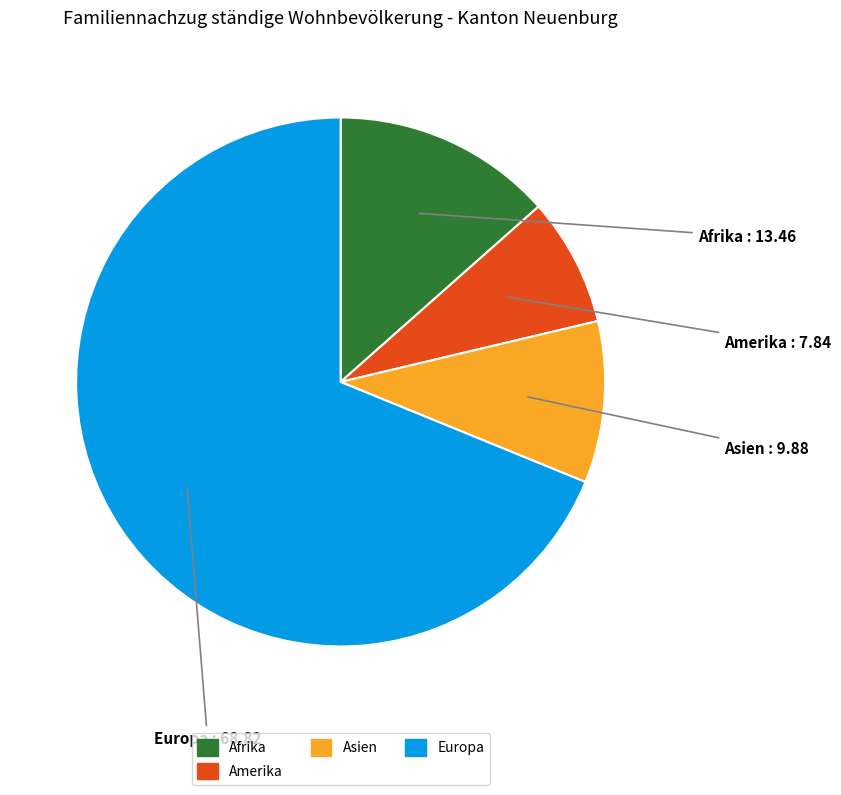

Is there any slice that represents more than half of the pie?

Yes